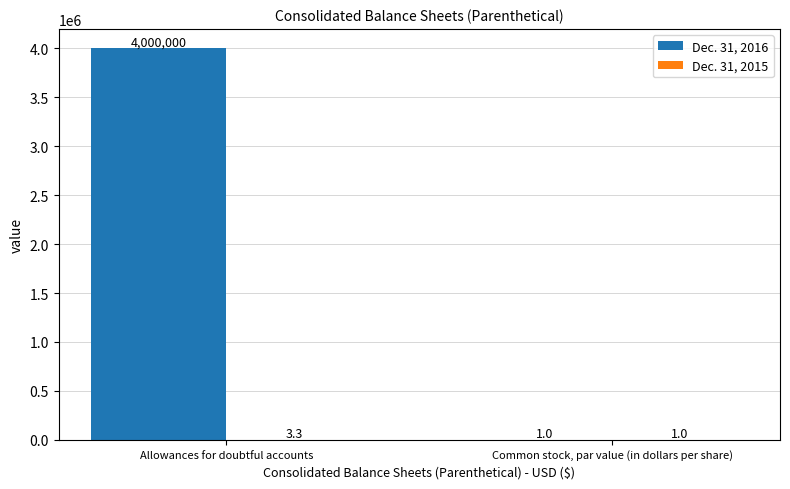

What is the average value of the Dec. 31, 2016 series?

2000000.5